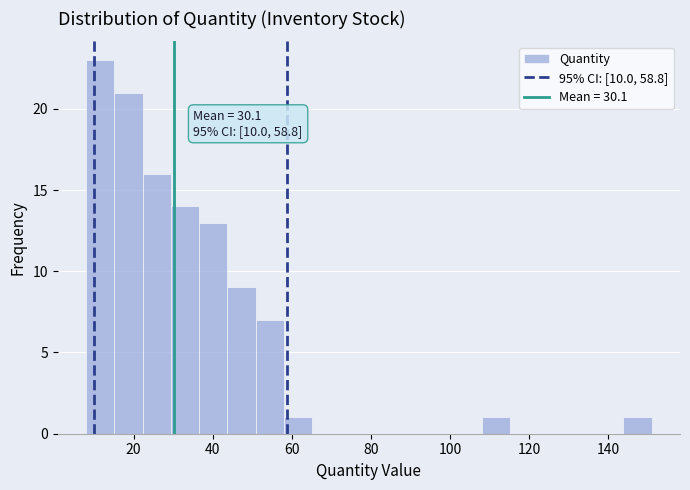

Around what value on the x-axis is the tallest bar? Give the approximate position of its centre, as read against the axis.

12